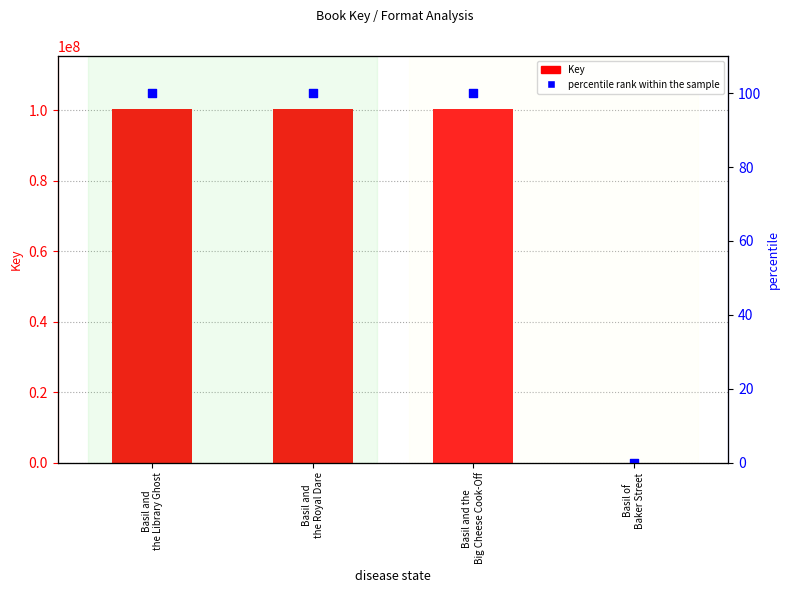

Which series has the widest spread of Y values?

Key